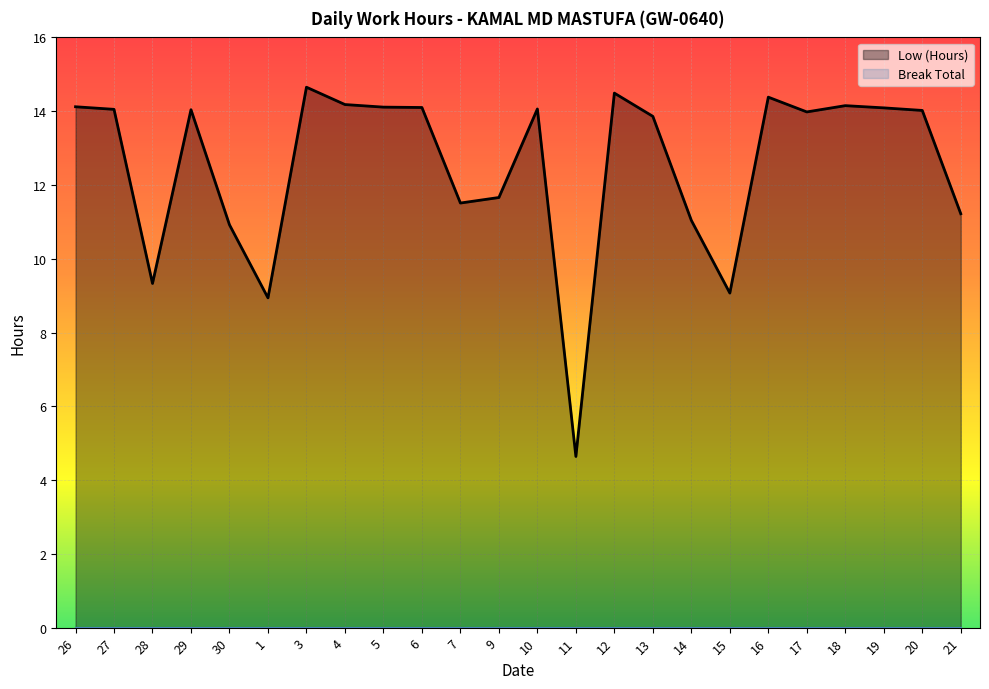

Read the value at 28.

9.3